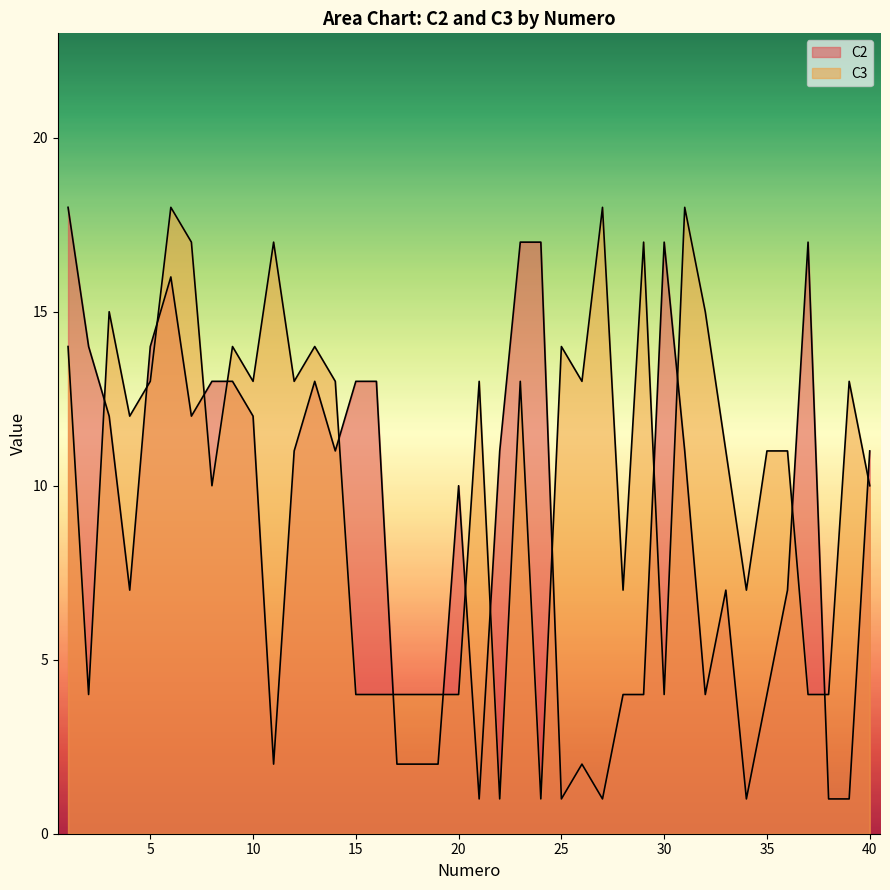

At which category does the chart reach its minimum across all series?

21